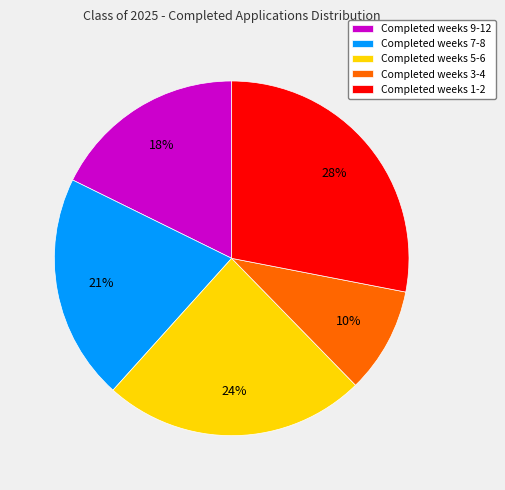

What is the largest slice in the pie chart?

Completed weeks 1-2